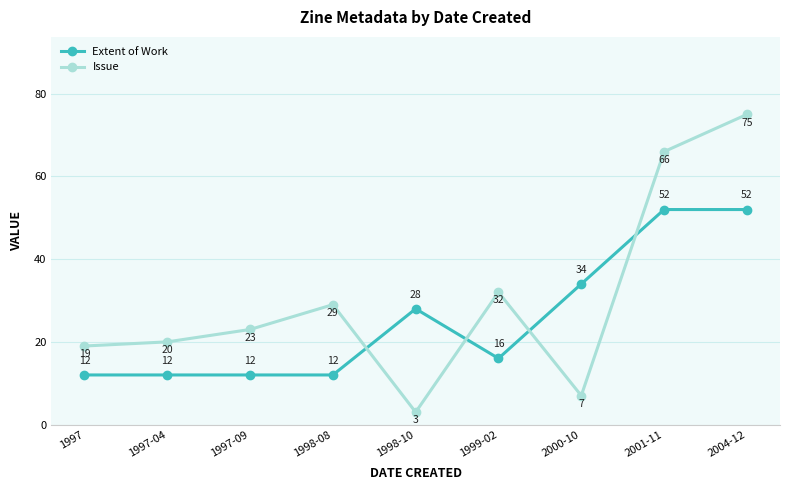

Is the value of Extent of Work at 1997-04 greater than the value of Issue at 1997-09?

No